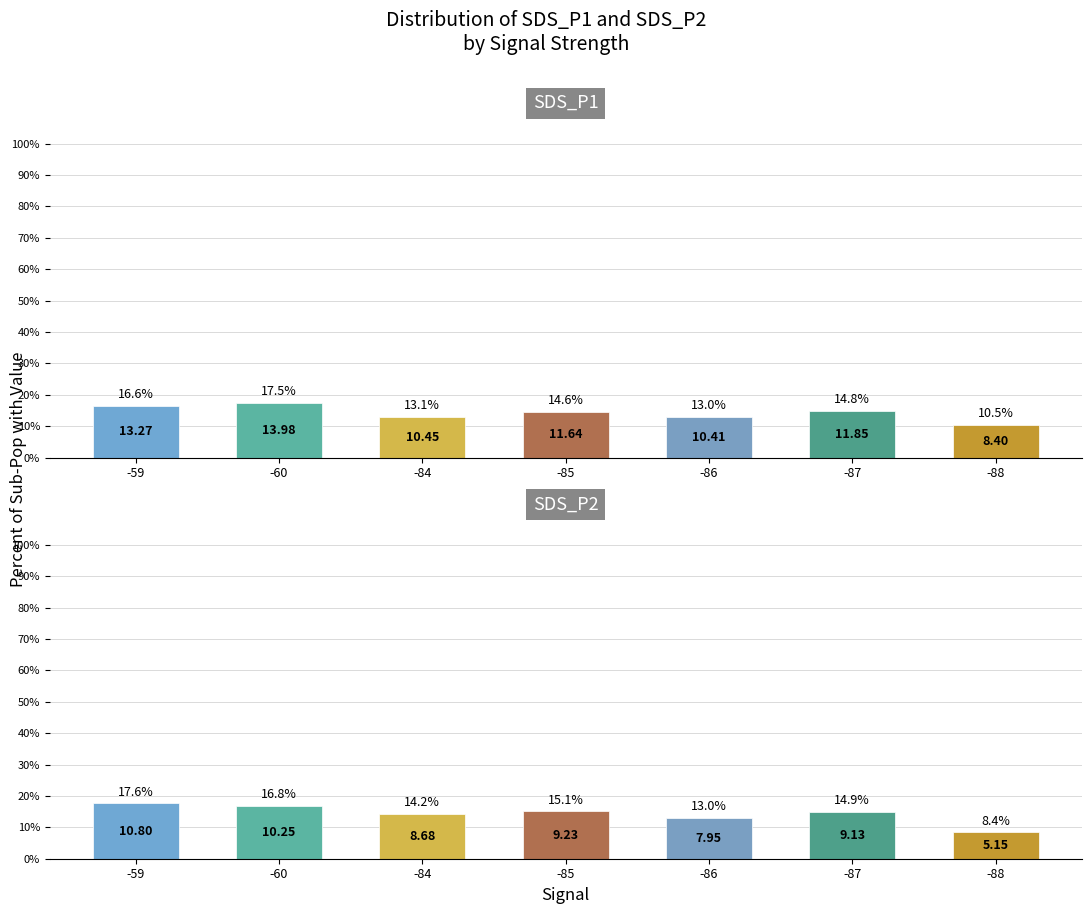

True or false: SDS_P1 has a value of 27.4 at -59.

False